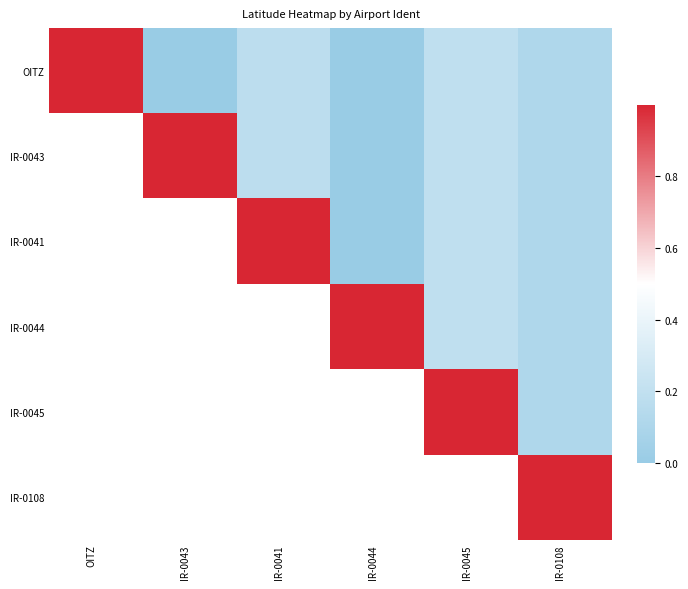

Is it true that IR-0041 equals 0.0 at IR-0044?

False